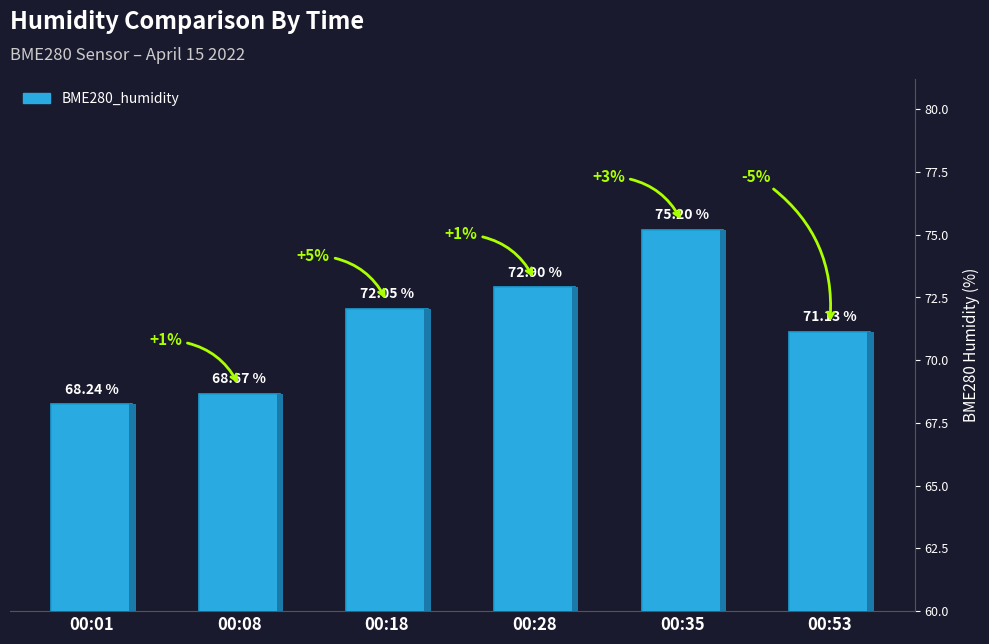

Which category has the highest value across all series?

00:35